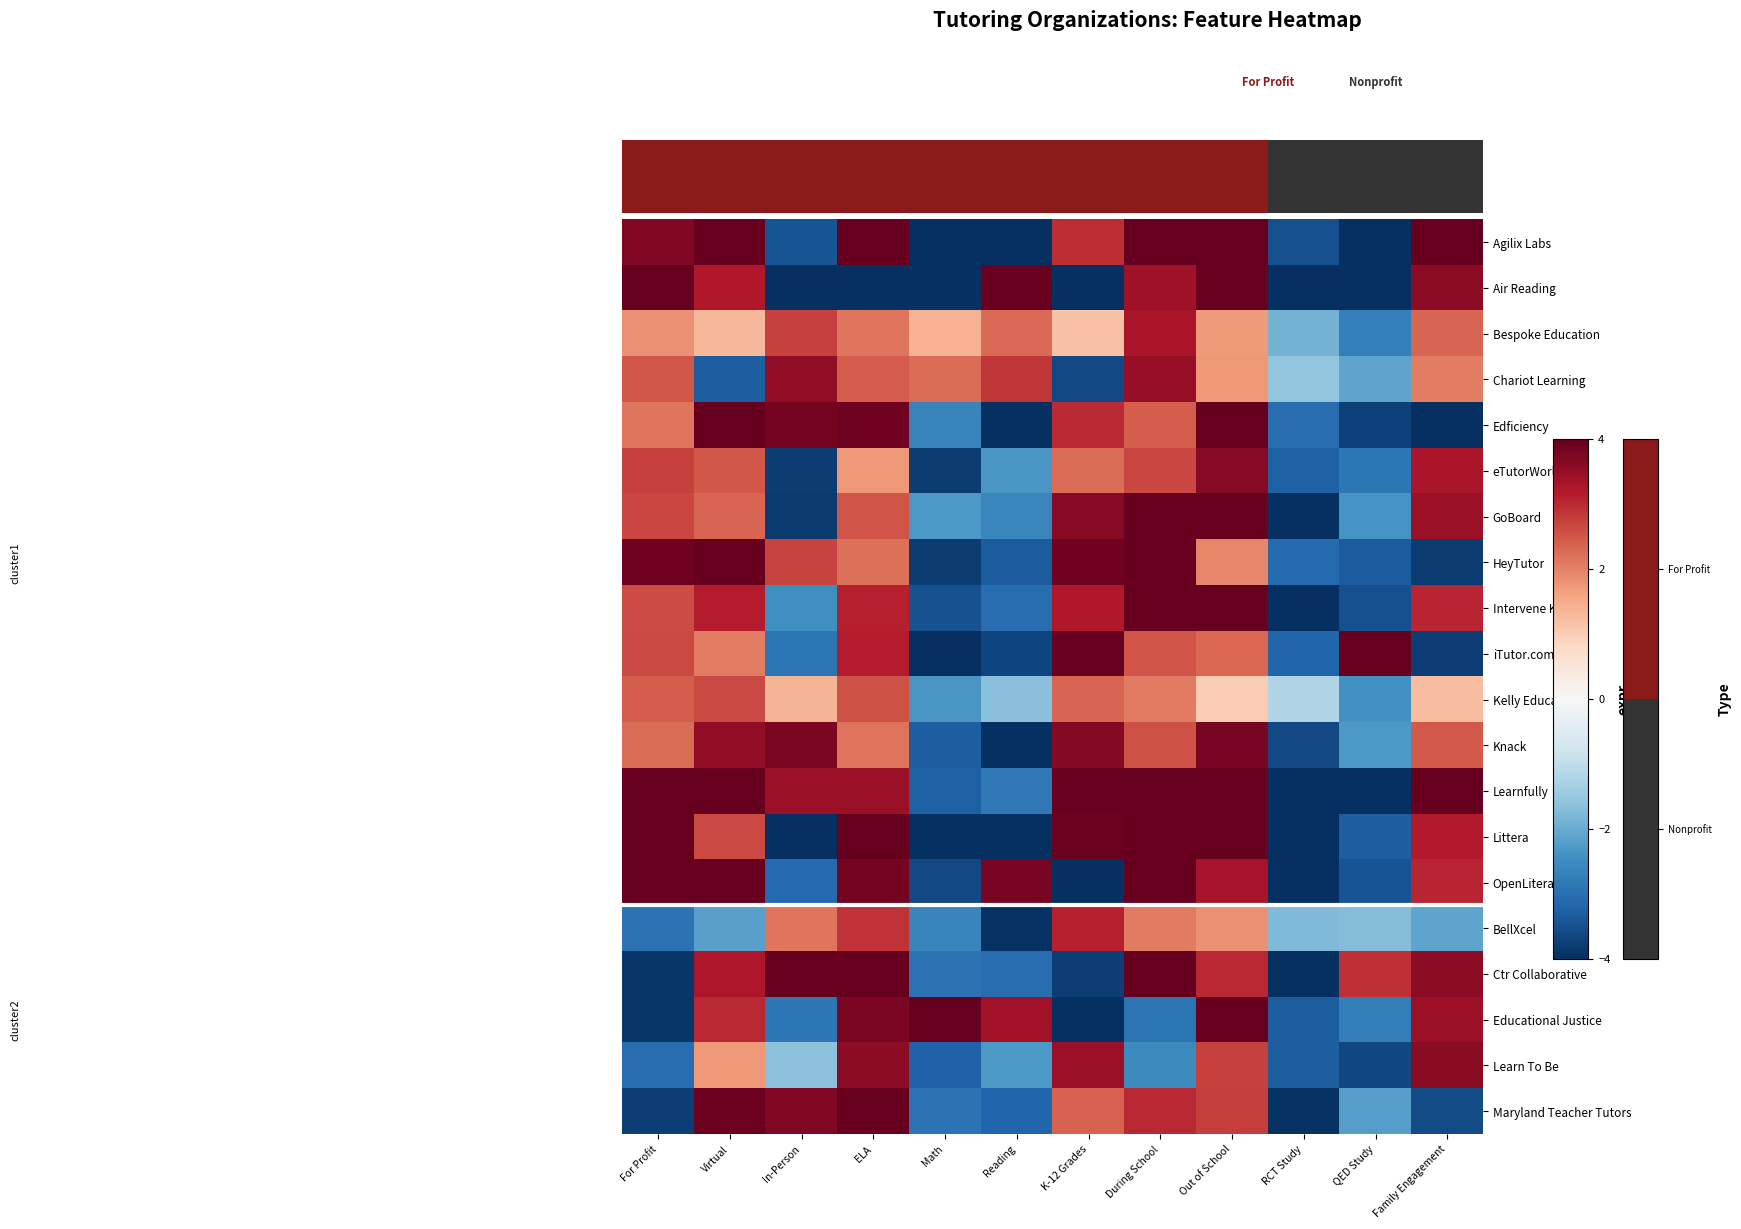

Which has a higher value, For Profit or RCT Study?

For Profit